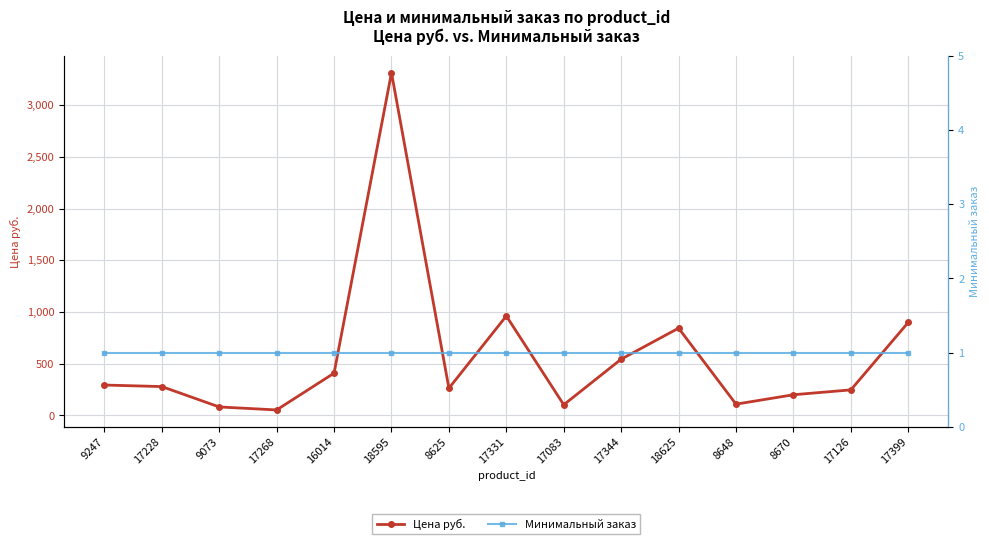

Does the chart display data point markers on the line(s)?

Yes